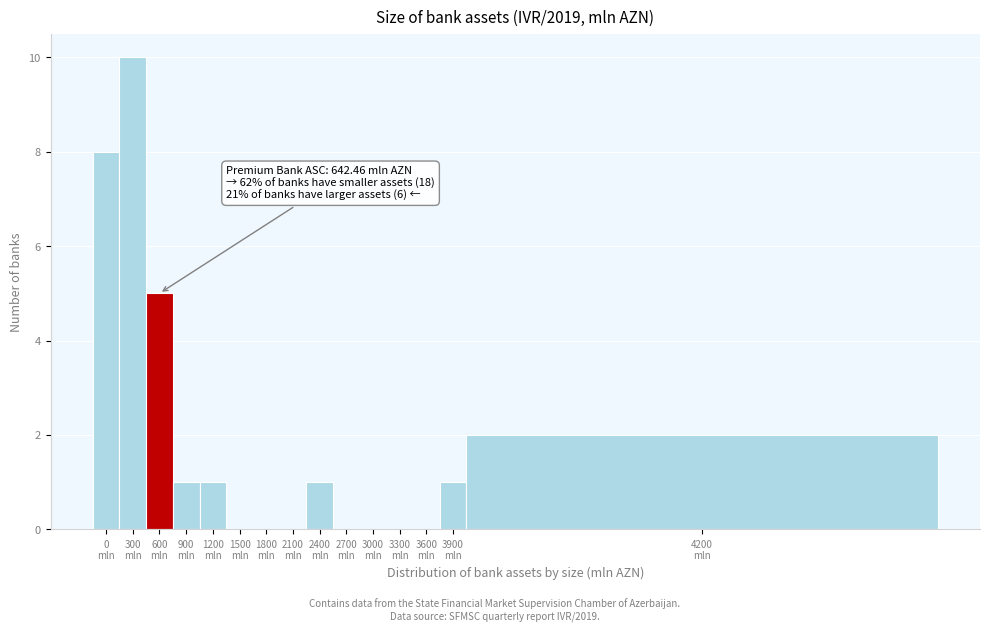

What is the greatest value displayed?

10